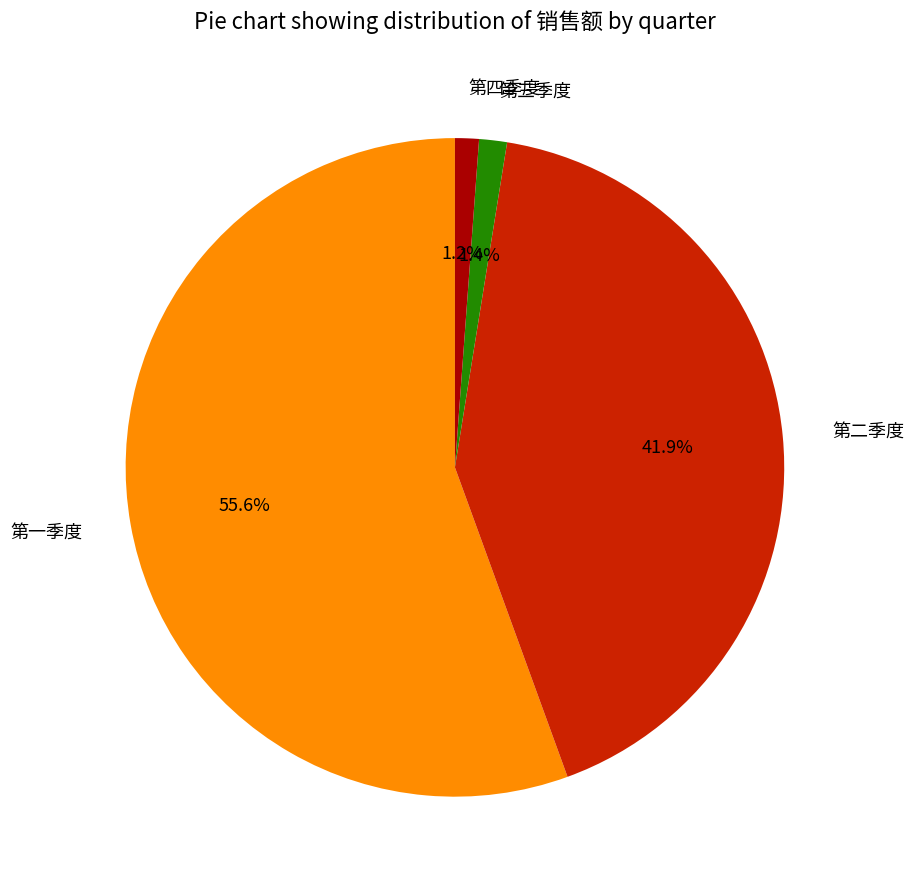

Is there any slice that represents more than half of the pie?

Yes